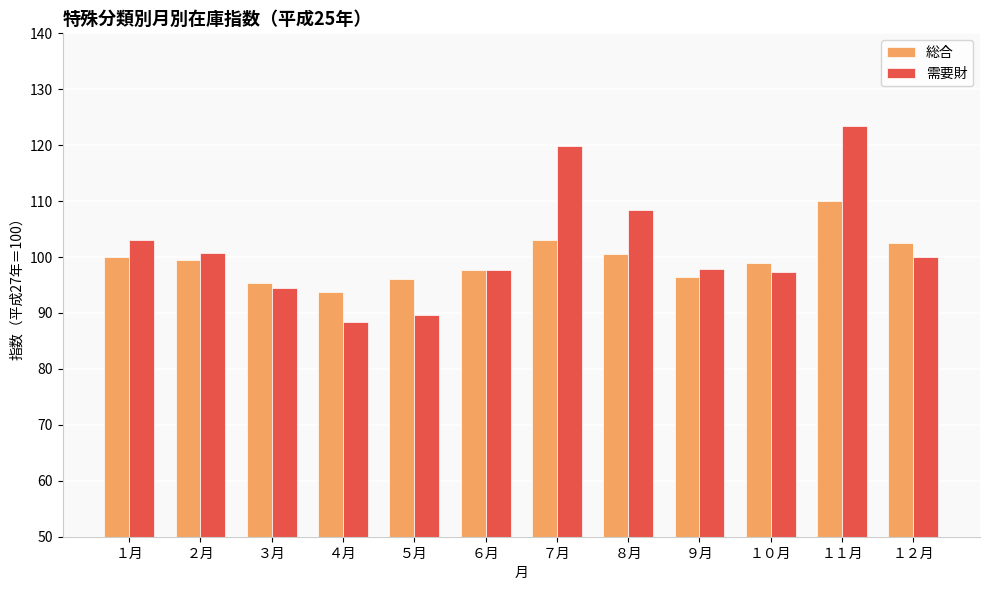

Which series has the largest total across all categories?

需要財